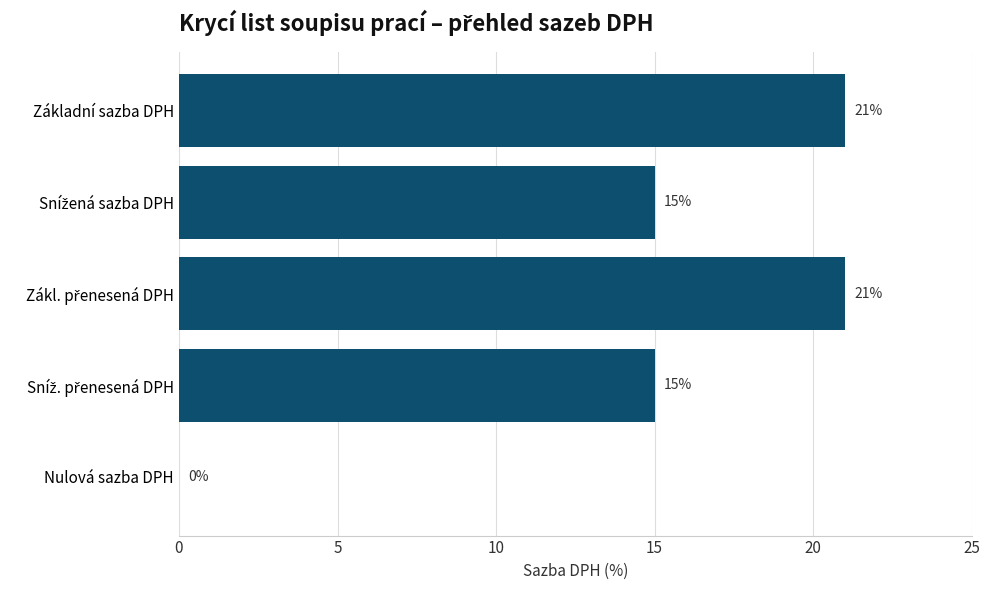

How many positive values are there?

4